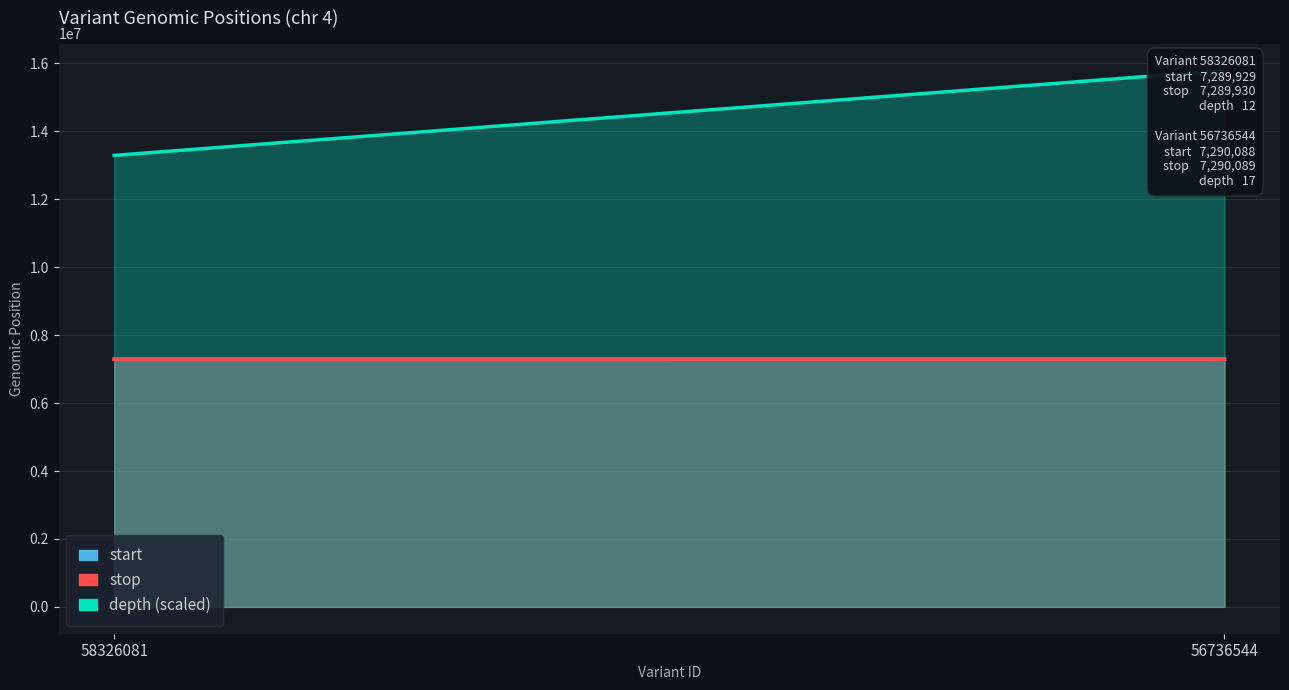

Which series has the largest total across all categories?

depth (scaled)